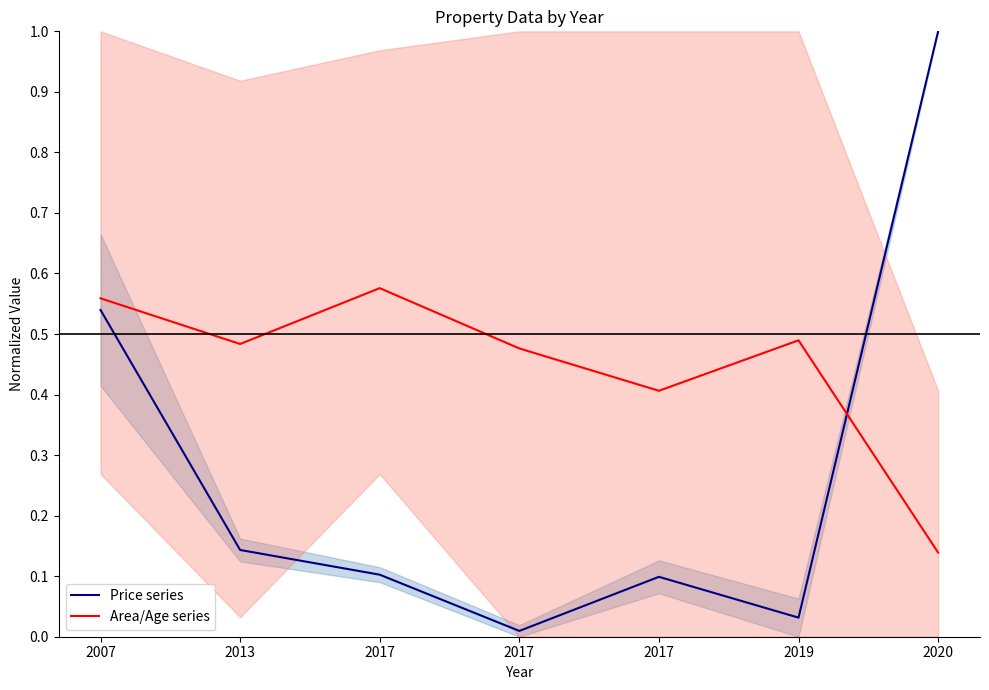

True or false: Area/Age series has a value of 0.3 at 2013.

False